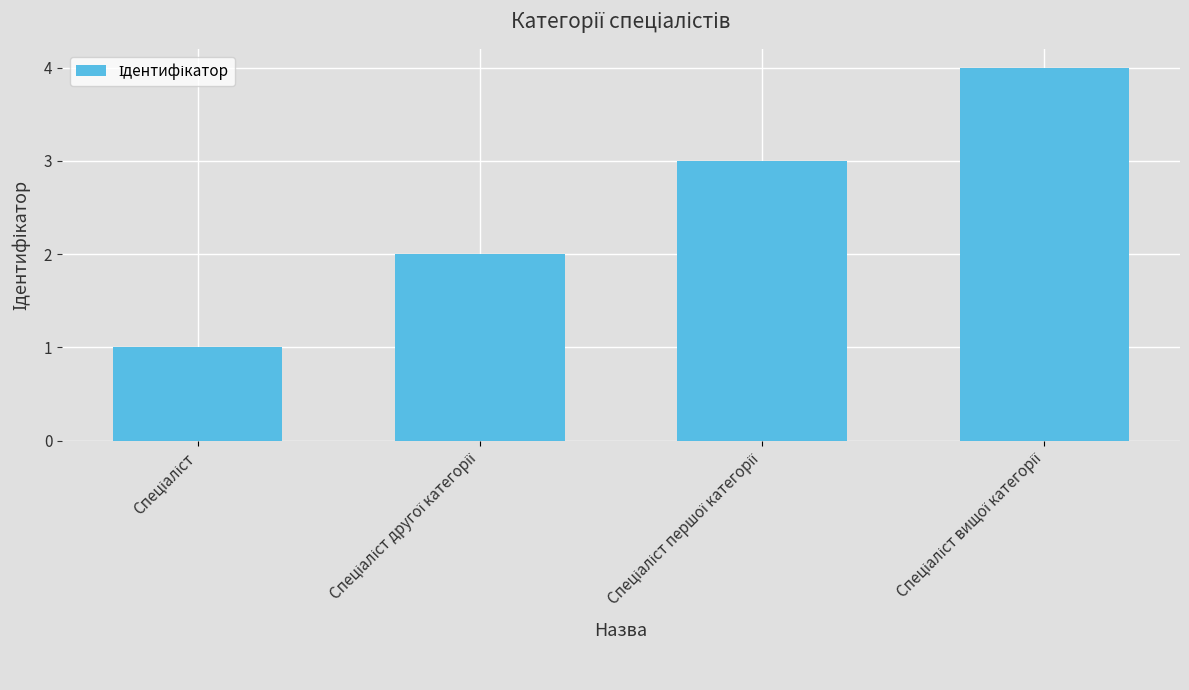

What is the maximum value shown in the chart?

4